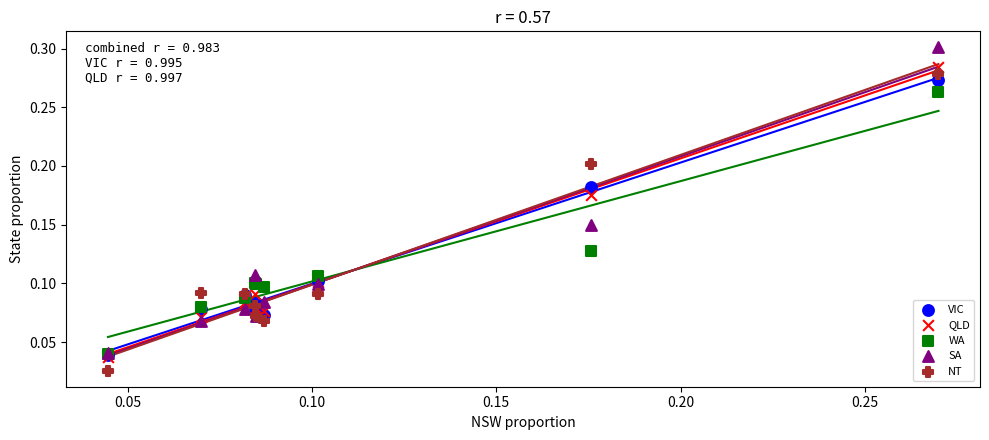

What are all the series names shown in the legend?

VIC, QLD, WA, SA, NT